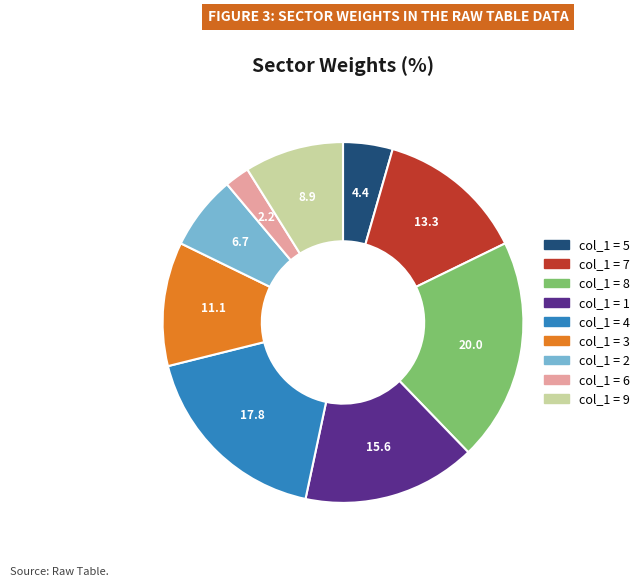

Is there a majority slice in this chart?

No